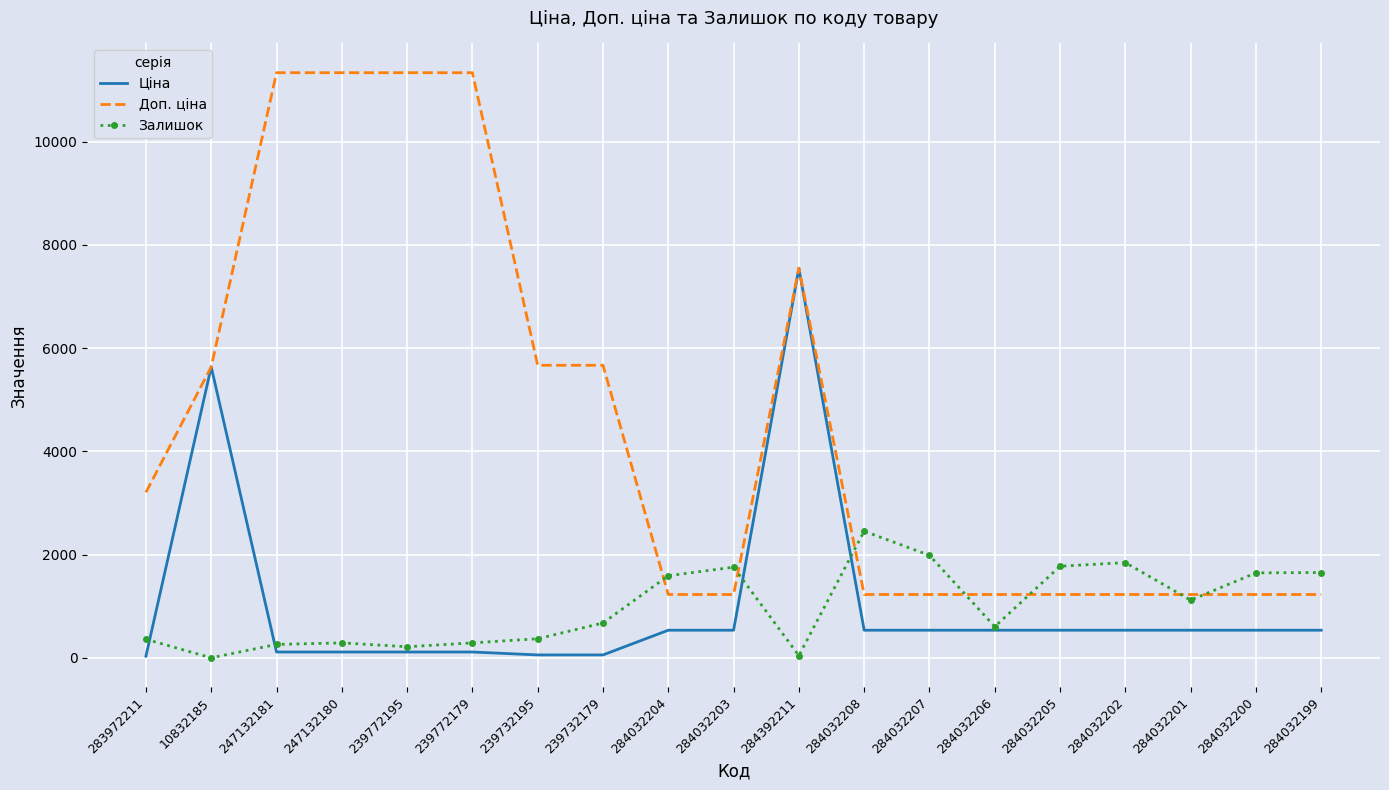

What value does the Доп. ціна series have at 284032199?

1227.2